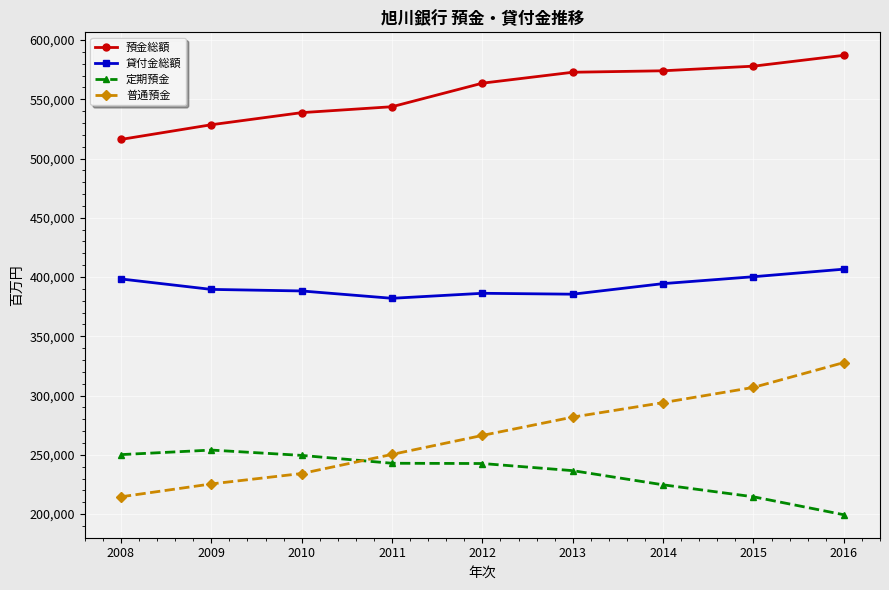

What is the difference between the maximum and minimum values in the 預金総額 series?

70966